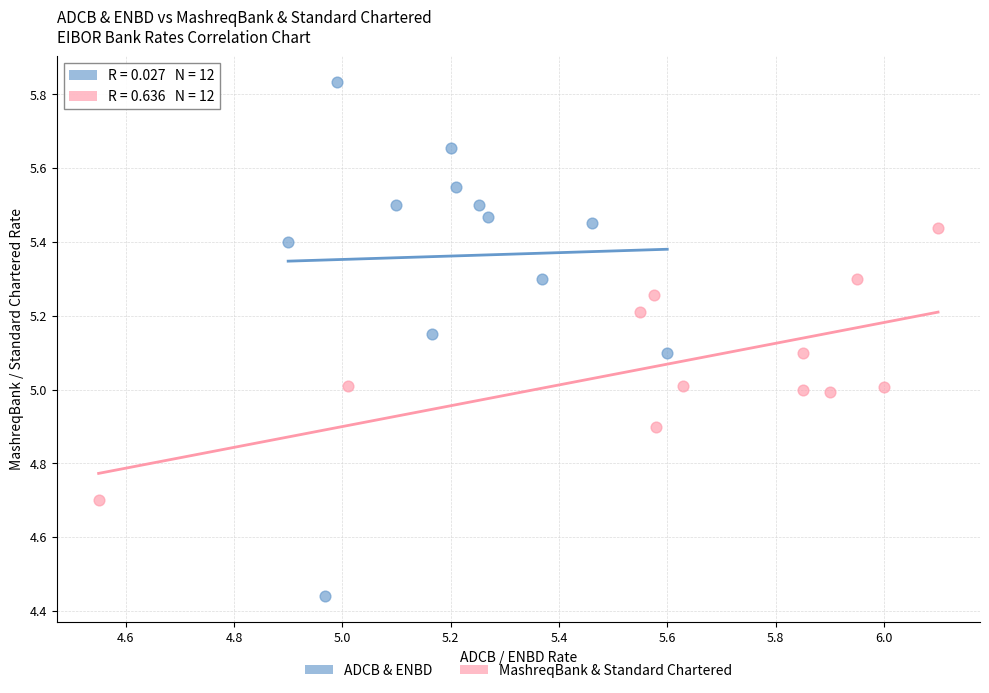

Which series contains the lowest Y value?

ADCB & ENBD